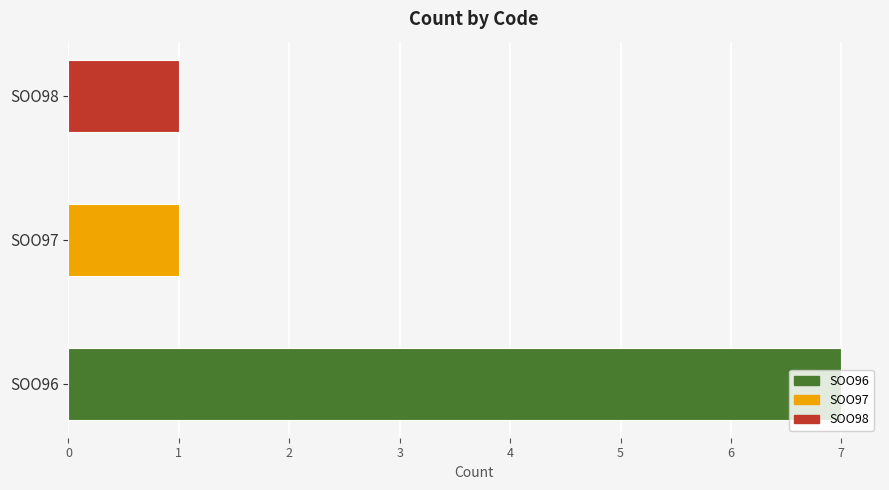

List the labels in order of value, smallest first.

SOO97, SOO98, SOO96